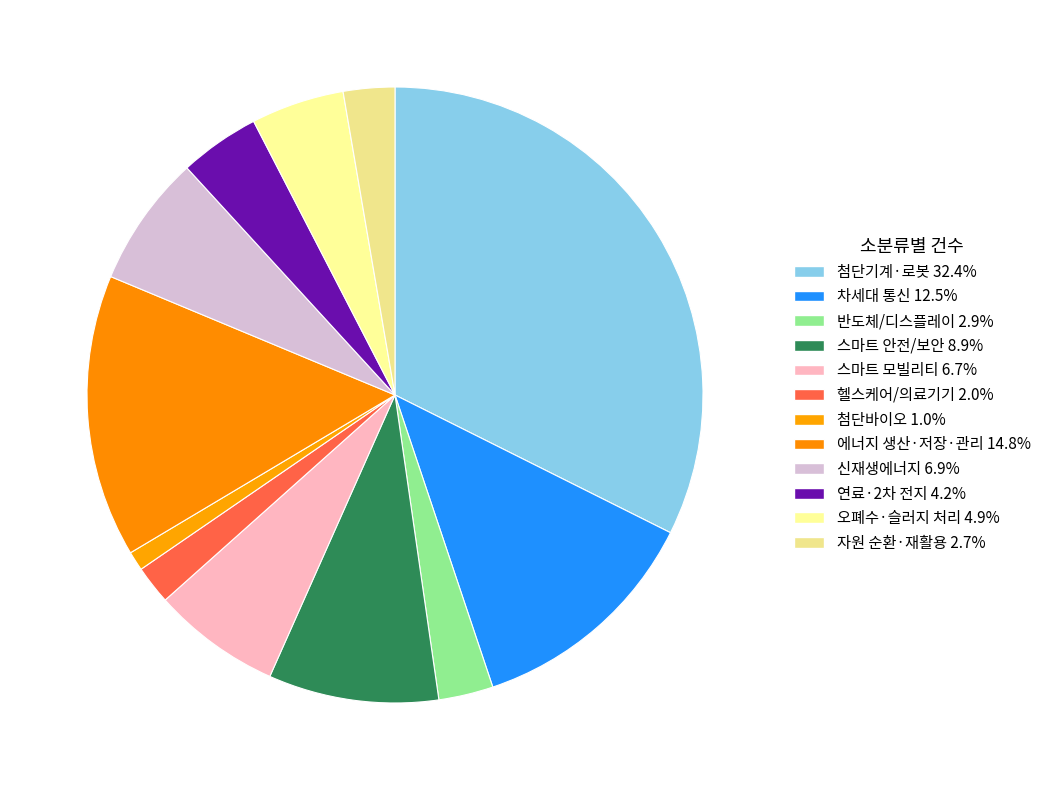

Rank the categories by value from highest to lowest.

첨단기계·로봇, 에너지 생산·저장·관리, 차세대 통신, 스마트 안전/보안, 신재생에너지, 스마트 모빌리티, 오폐수·슬러지 처리, 연료·2차 전지, 반도체/디스플레이, 자원 순환·재활용, 헬스케어/의료기기, 첨단바이오